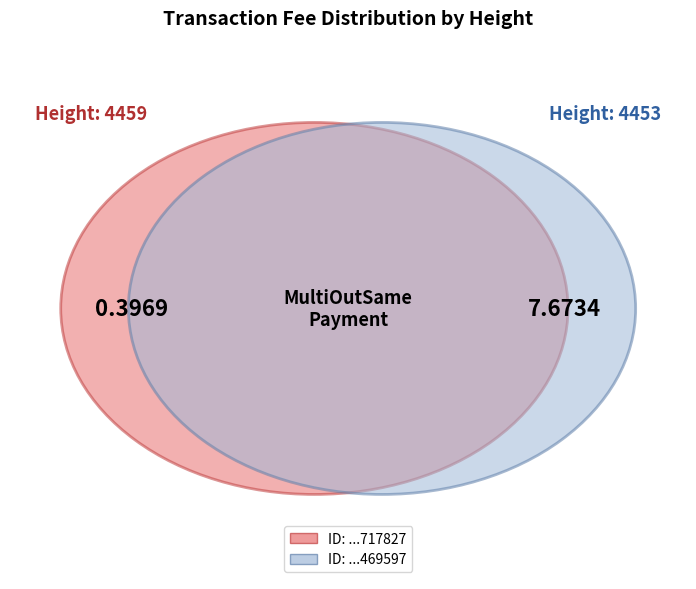

Between 4459 and 4453, which is larger?

4459